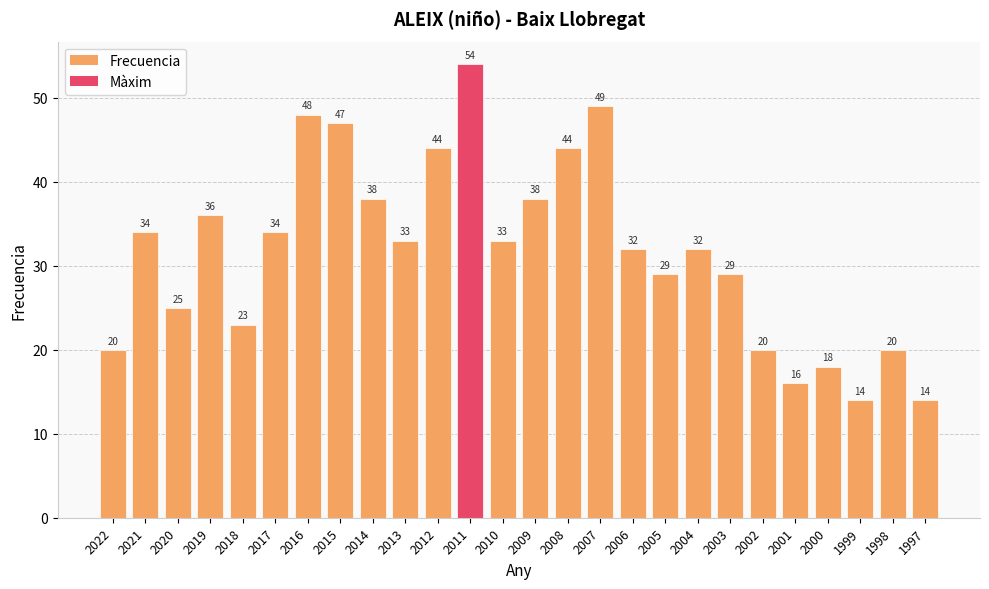

True or false: the data shows 18 at 2000.

True